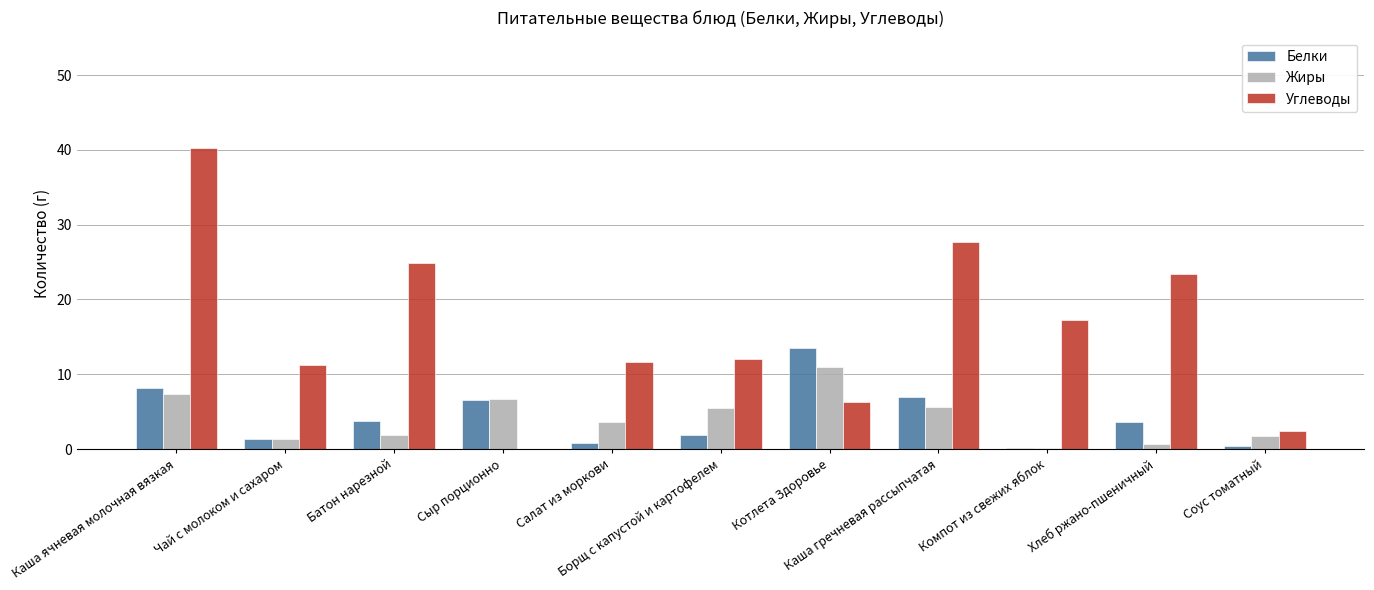

Count the number of data series in this chart.

3